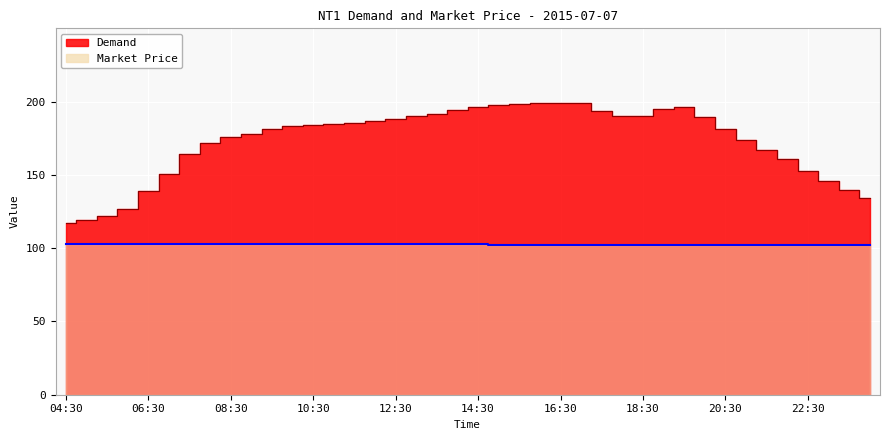

What is the difference between the highest and lowest values at 18:30?

87.9